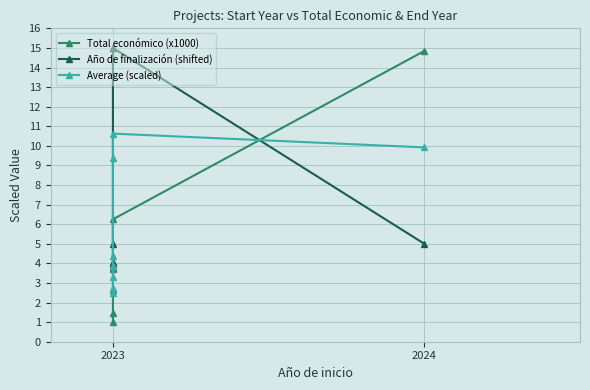

Does the chart have visible grid lines?

Yes